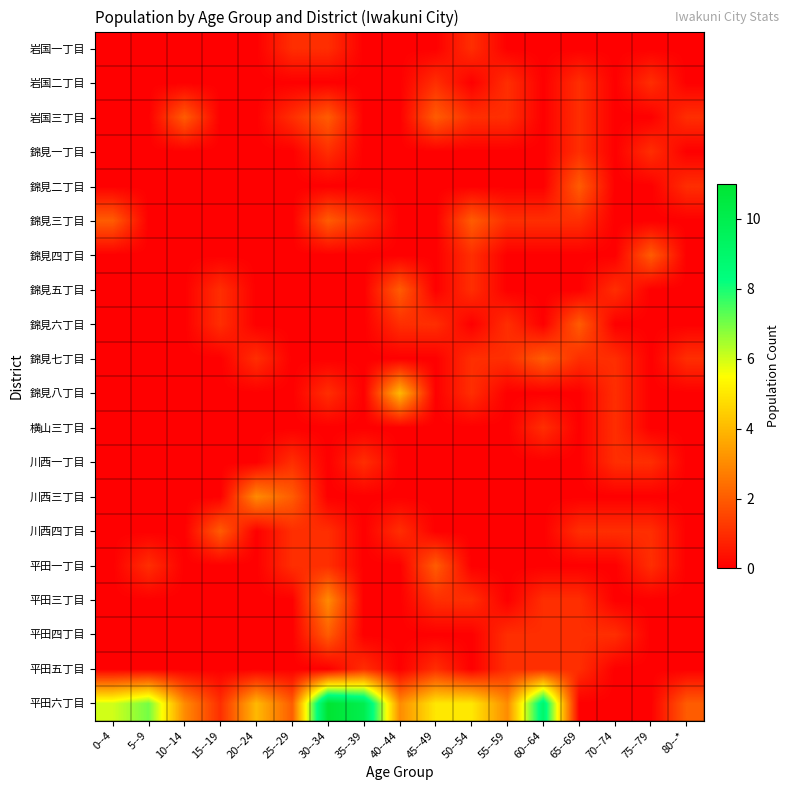

List the series in order of their peak value, highest first.

平田六丁目, 錦見八丁目, 川西三丁目, 平田三丁目, 岩国三丁目, 錦見二丁目, 錦見三丁目, 錦見四丁目, 錦見五丁目, 錦見六丁目, 錦見七丁目, 川西四丁目, 平田一丁目, 平田四丁目, 岩国一丁目, 岩国二丁目, 錦見一丁目, 横山三丁目, 川西一丁目, 平田五丁目